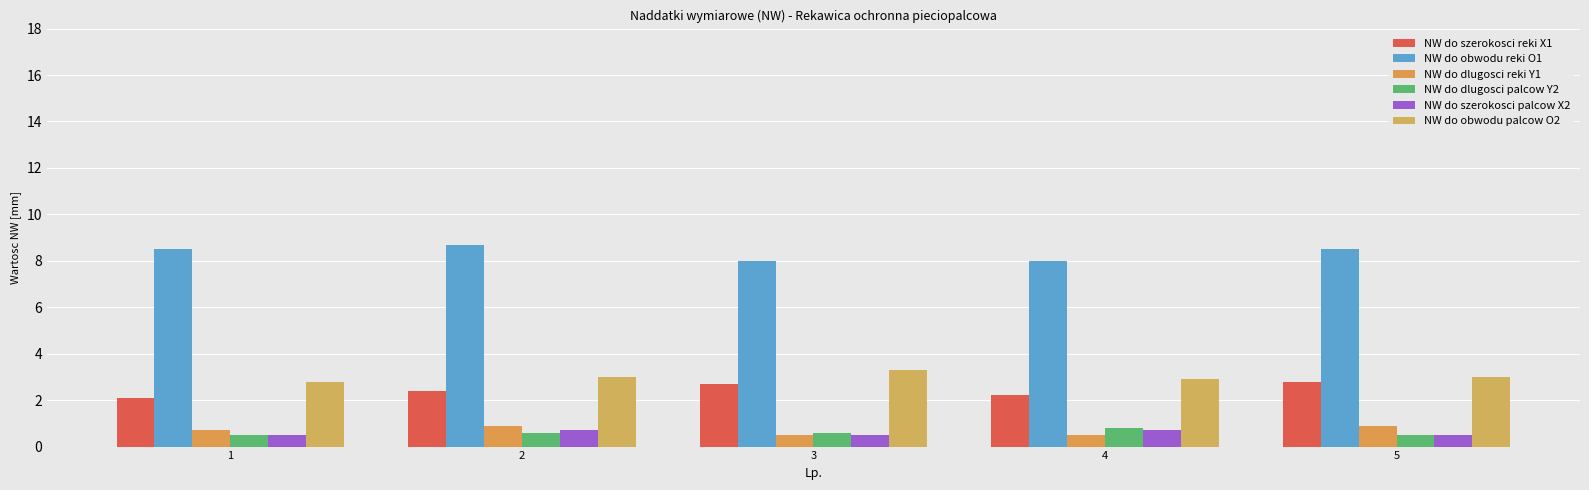

How many bars are there in each group?

6